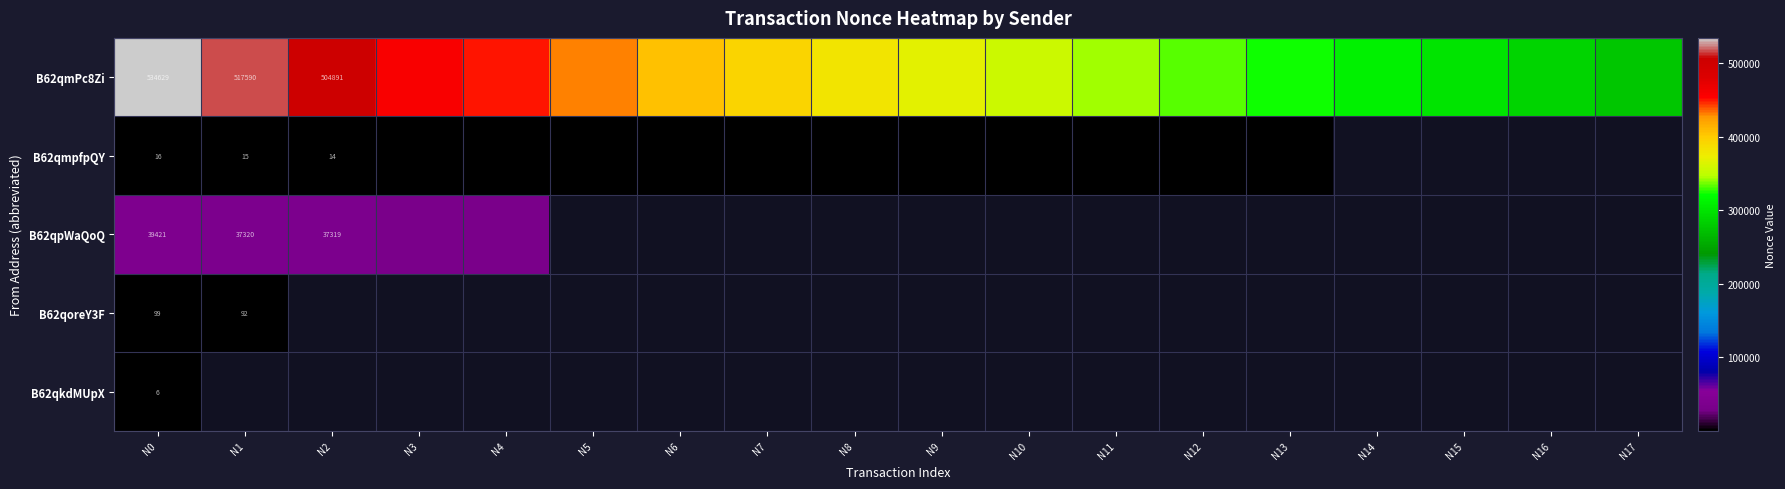

Is it true that B62qmPc8Zi equals 534629 at N0?

True